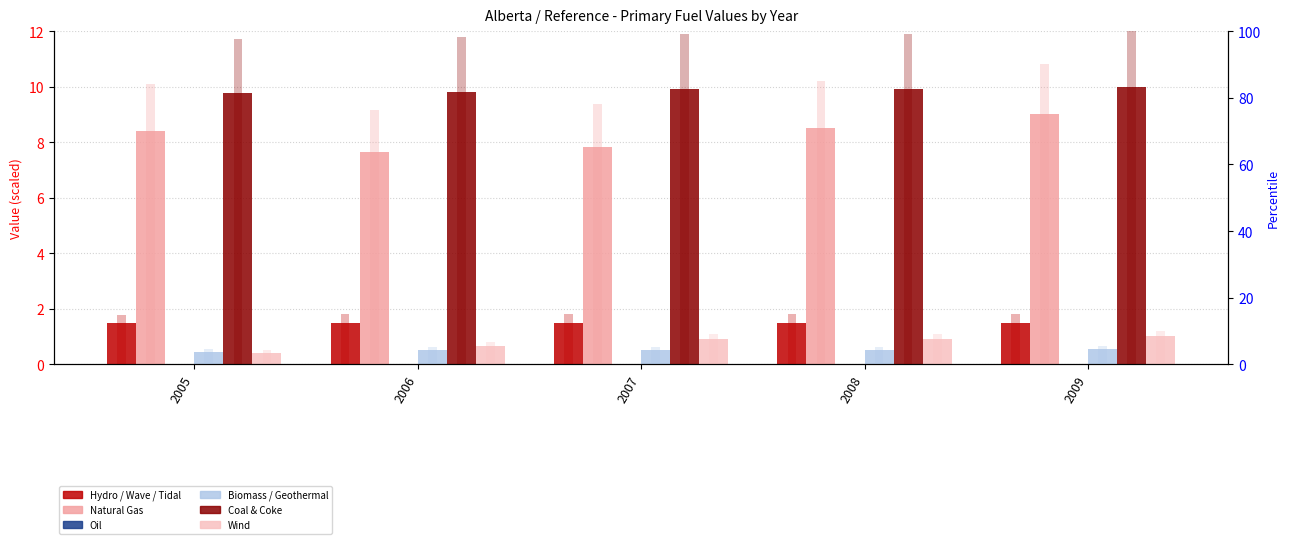

At 2008, list the series in order from smallest to largest.

Oil, Biomass / Geothermal, Wind, Hydro / Wave / Tidal, Natural Gas, Coal & Coke